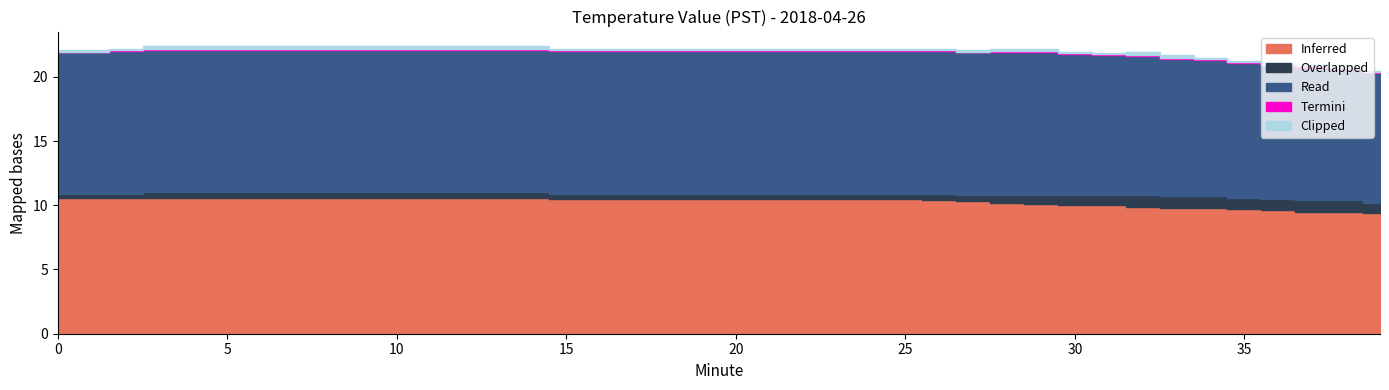

What is the value of the Read point at the 3rd from the left?

11.1